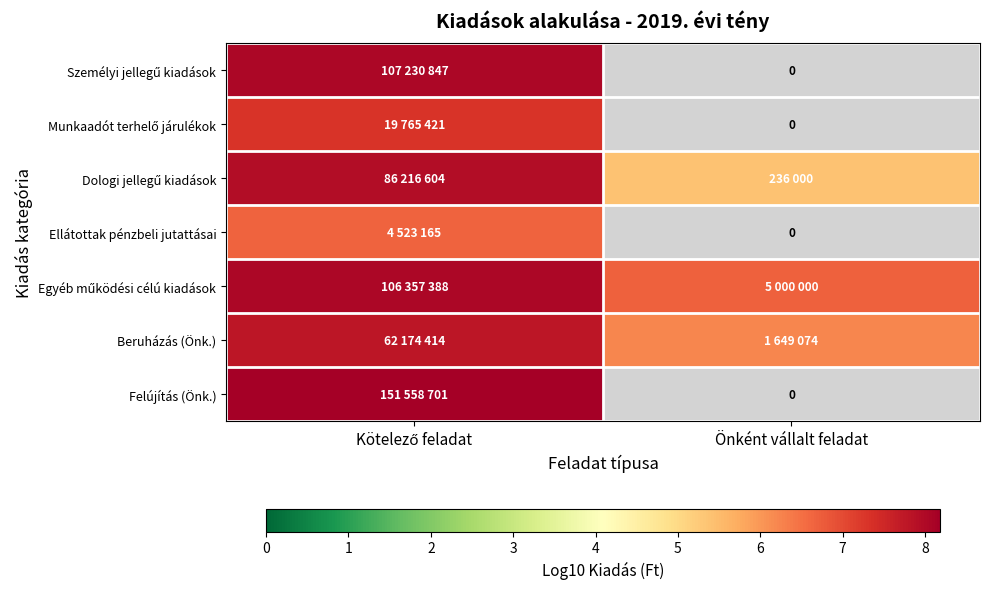

The value of Felújítás (Önk.) at Kötelező feladat is 4.9. True or false?

False